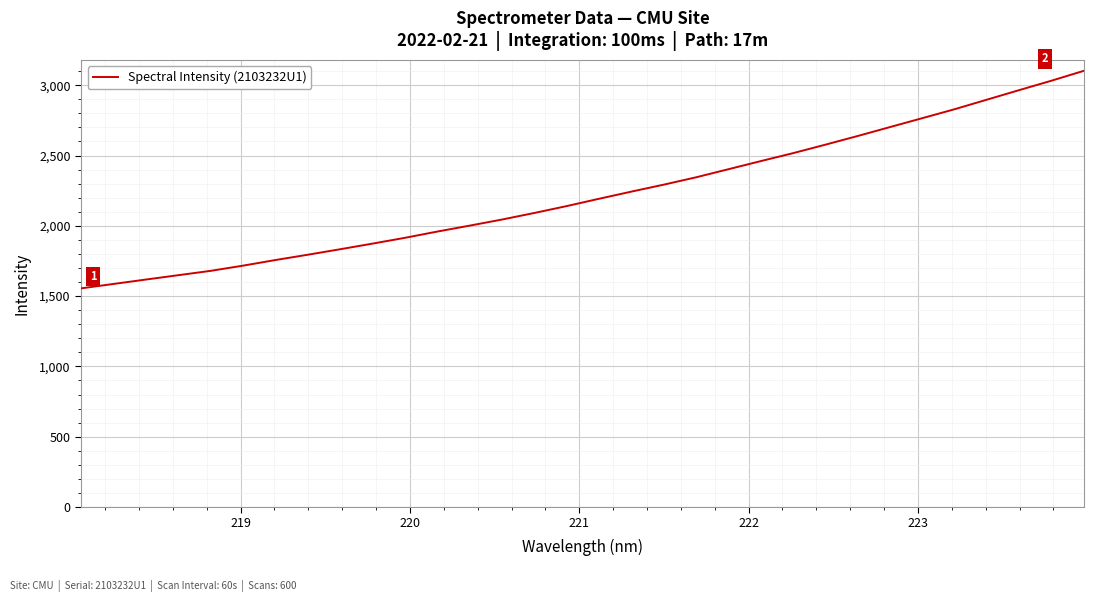

What is the greatest value displayed?

3102.9